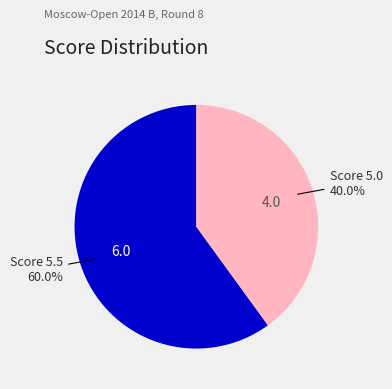

Is there any slice that represents more than half of the pie?

Yes